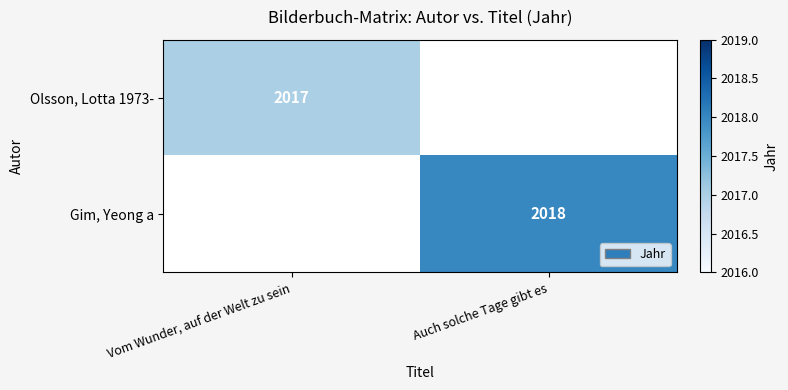

True or false: Olsson, Lotta 1973- has a value of 3445 at Vom Wunder, auf der Welt zu sein.

False